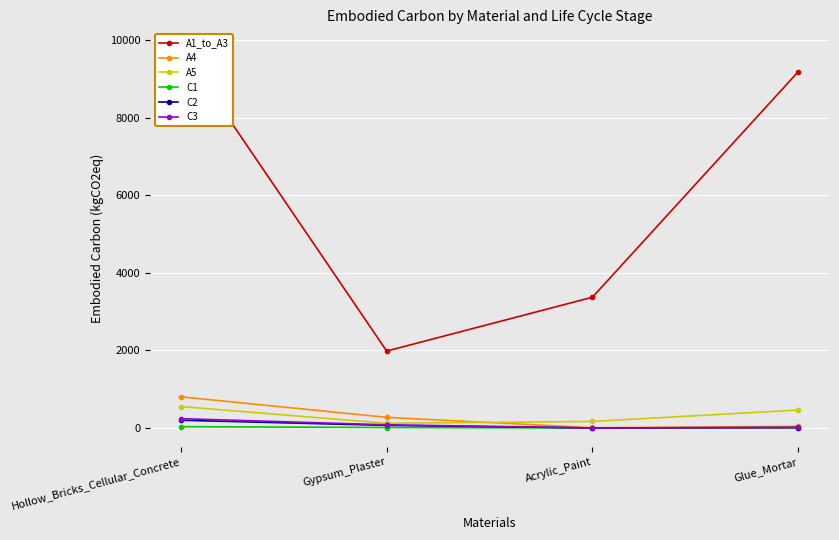

List the labels in order of C2 value, largest first.

Hollow_Bricks_Cellular_Concrete, Gypsum_Plaster, Glue_Mortar, Acrylic_Paint